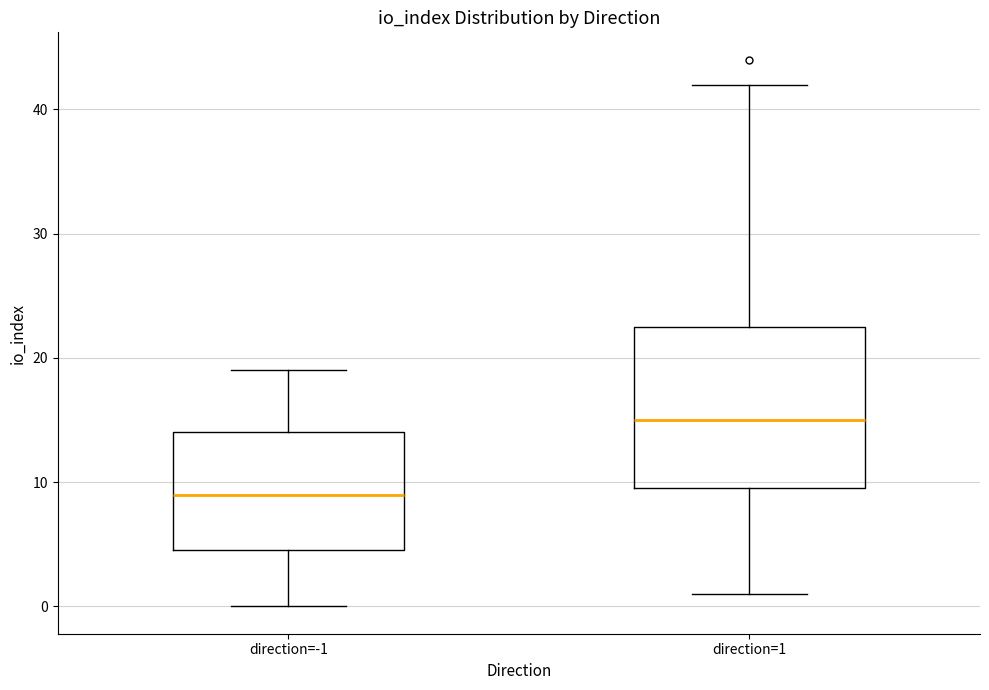

Which box is the tallest, from its lower edge to its upper edge?

direction=1